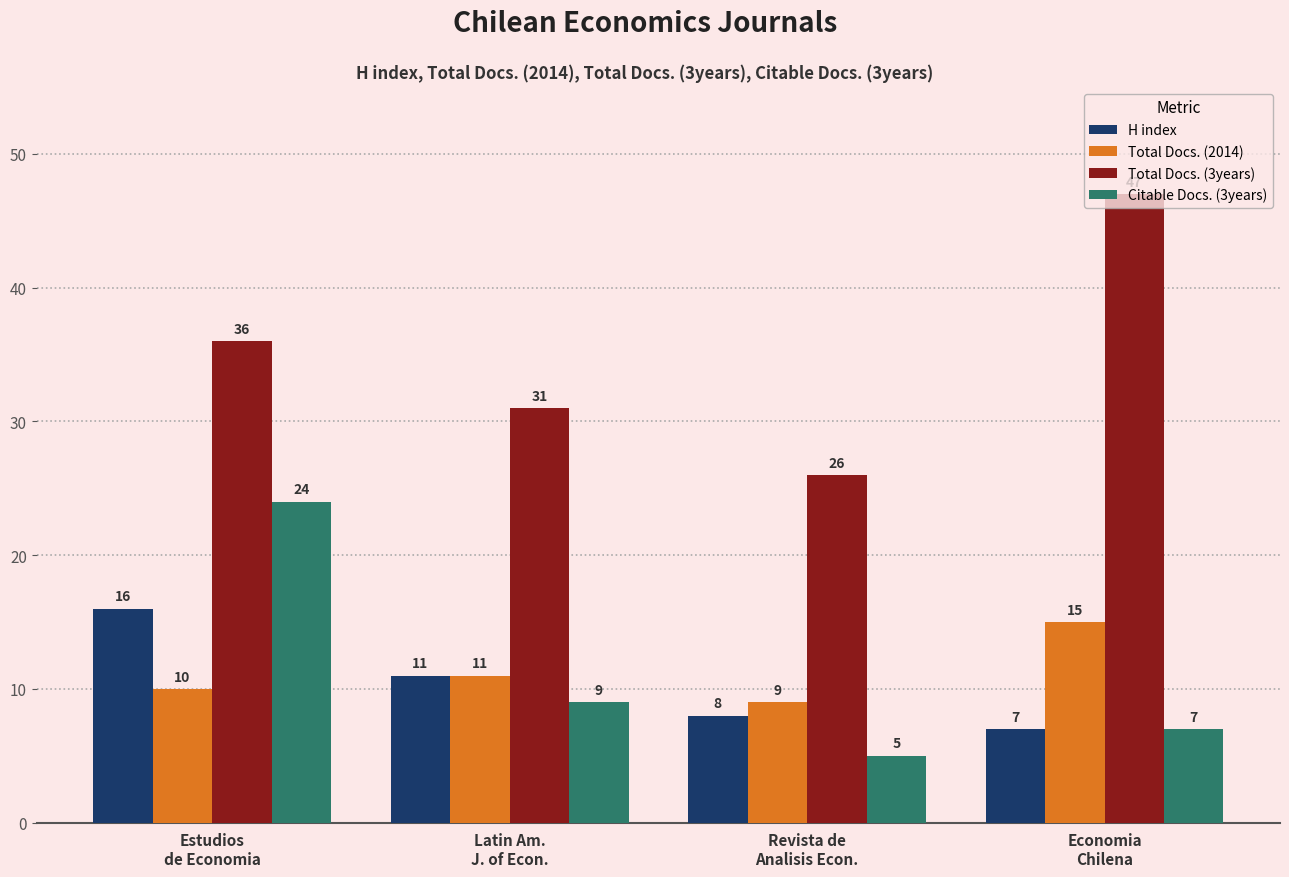

What is the label of the 4th bar from the left?

Economia
Chilena